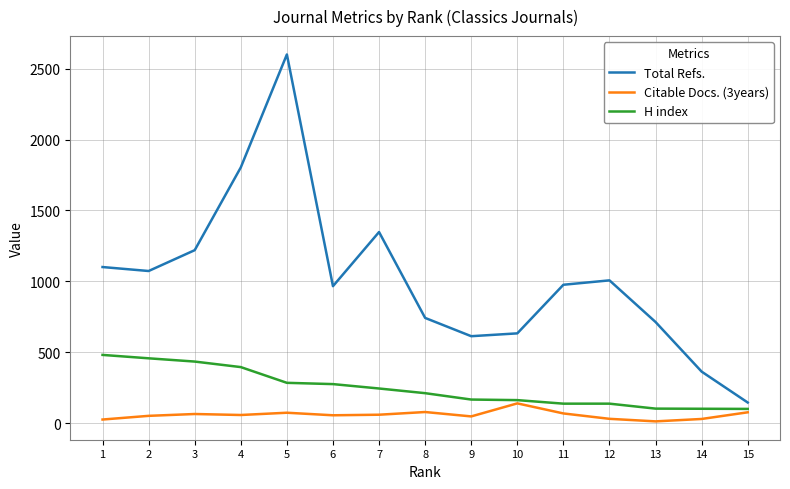

What is the average value of the Total Refs. series?

1020